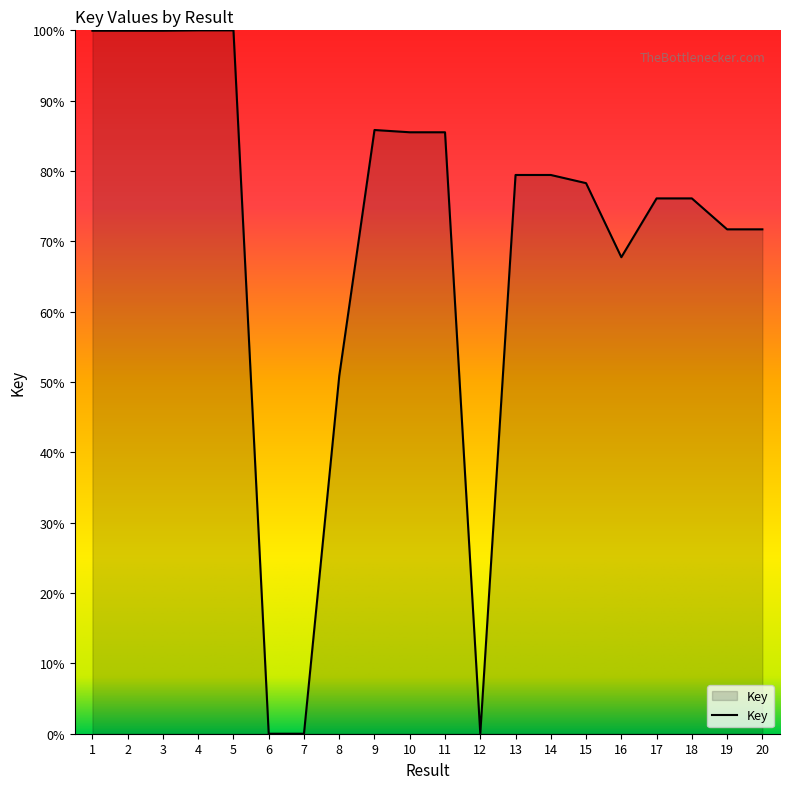

Is it true that the value at 9 is 85.8?

True